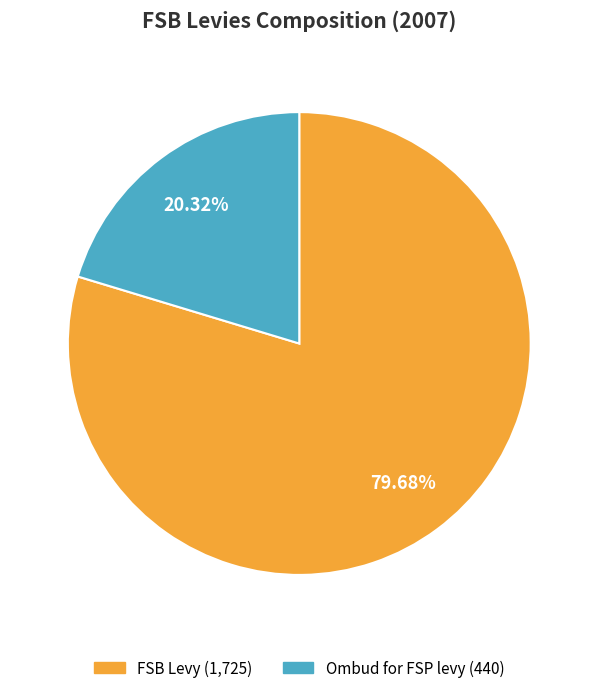

Rank the categories by value from highest to lowest.

FSB Levy, Ombud for FSP levy